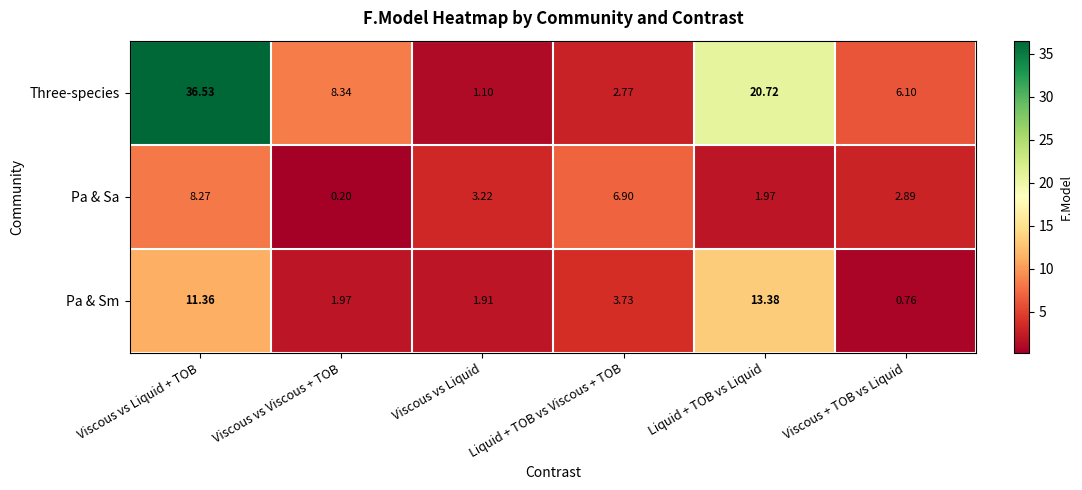

Which series has the largest range (max minus min)?

Three-species